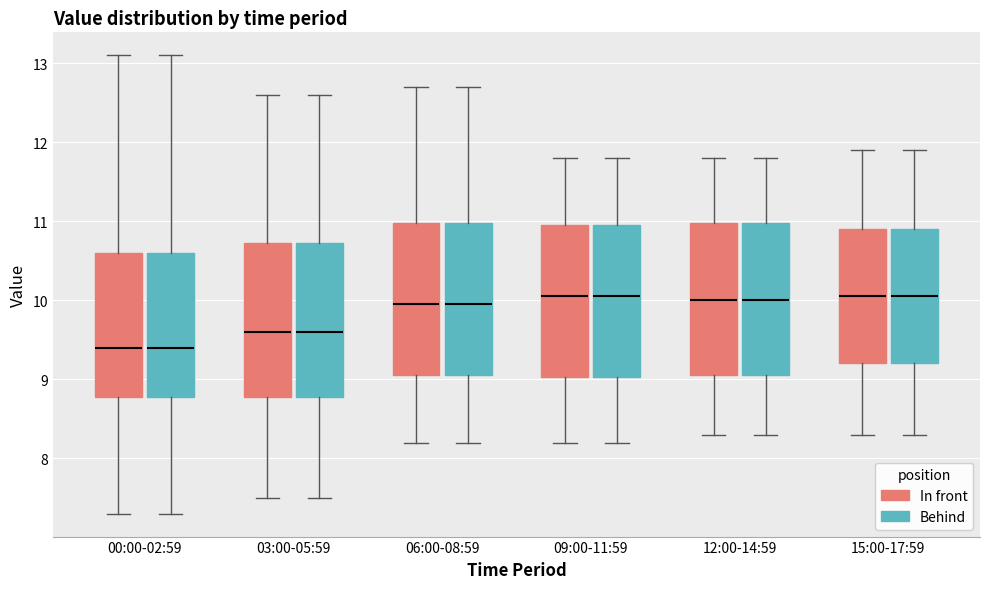

Where does the median line of the box for 12:00-14:59 (Behind) sit on the y-axis? The values are not printed on the chart, so give them approximately, as read against the axis.

10.0